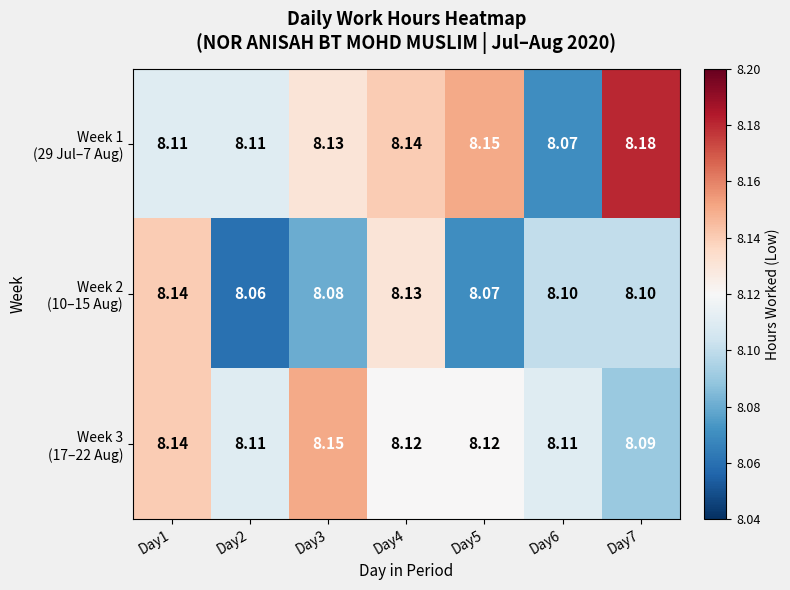

Which label corresponds to the smallest value in the chart?

Day2